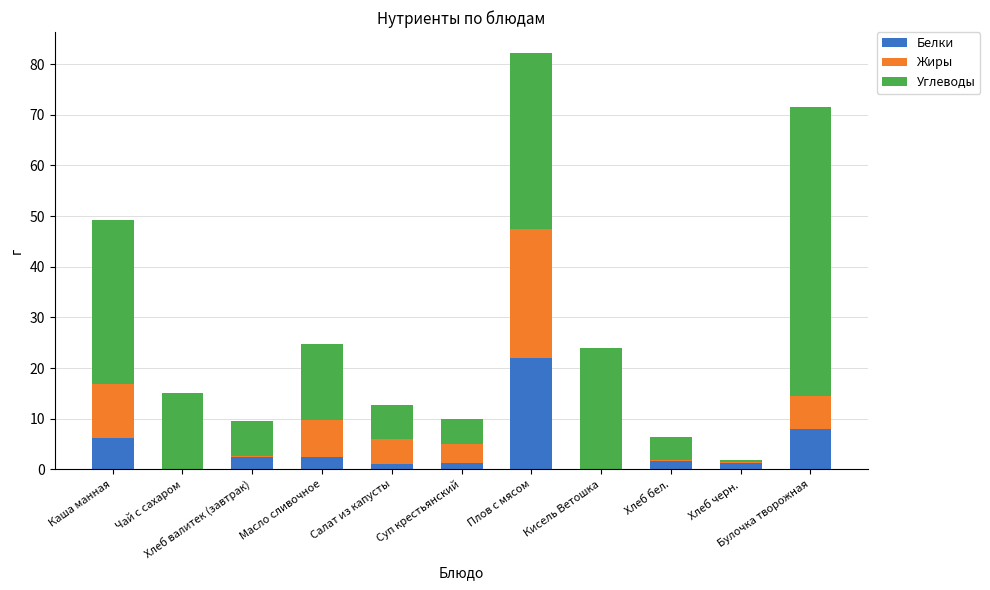

What is the sum of all Белки values?

45.9